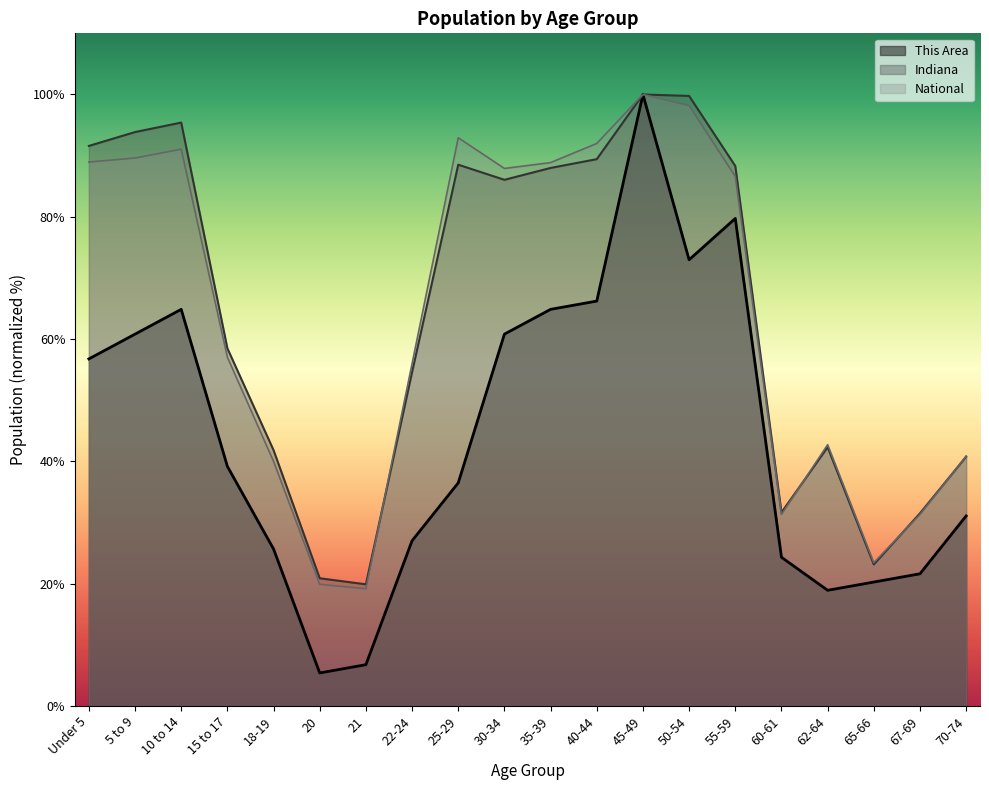

Which series has the largest total across all categories?

Indiana